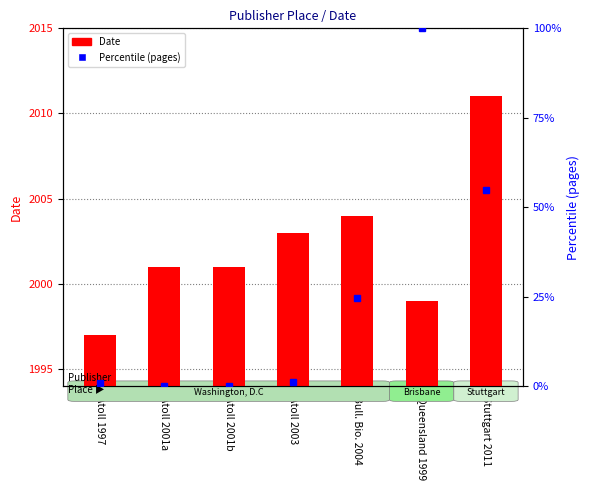

Rank the categories by Date value from lowest to highest.

Atoll 1997, Queensland 1999, Atoll 2001a, Atoll 2001b, Atoll 2003, Bull. Bio. 2004, Stuttgart 2011